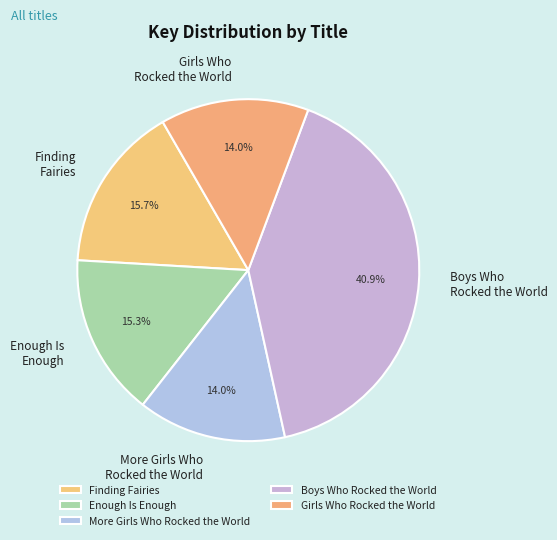

To the nearest percent, what percentage of the pie is Enough Is Enough?

15%